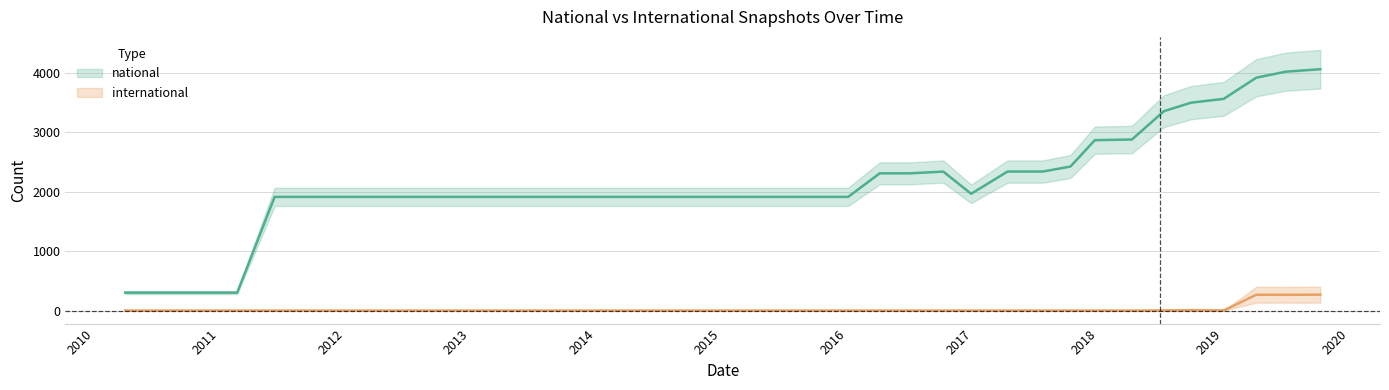

True or false: national and international cross at least once.

False